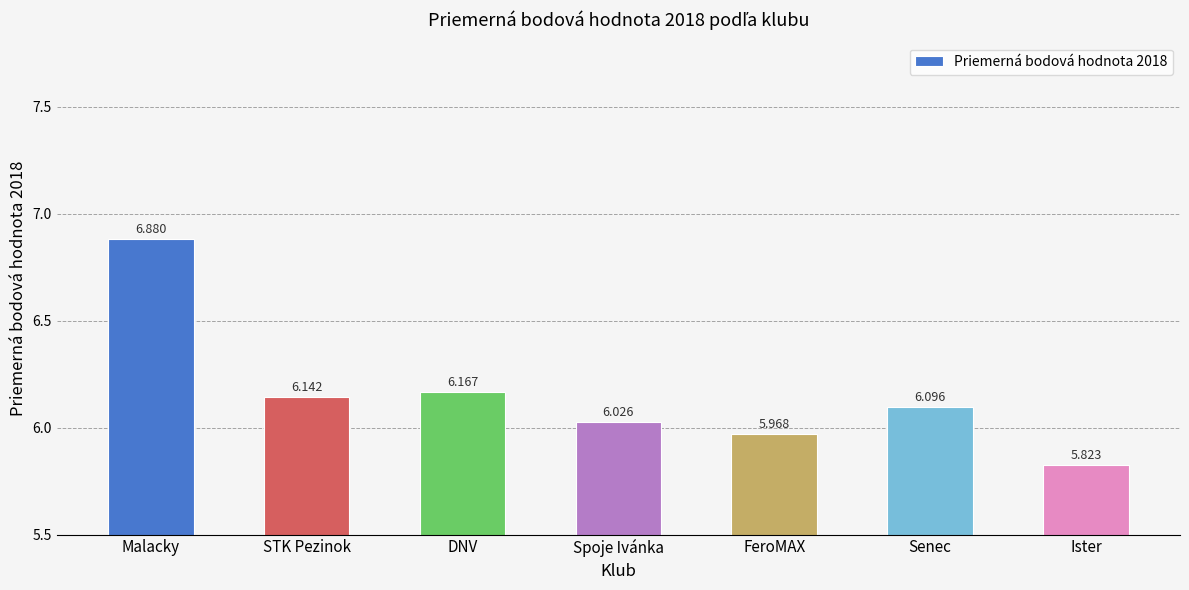

Rank the categories by value from lowest to highest.

Ister, FeroMAX, Spoje Ivánka, Senec, STK Pezinok, DNV, Malacky